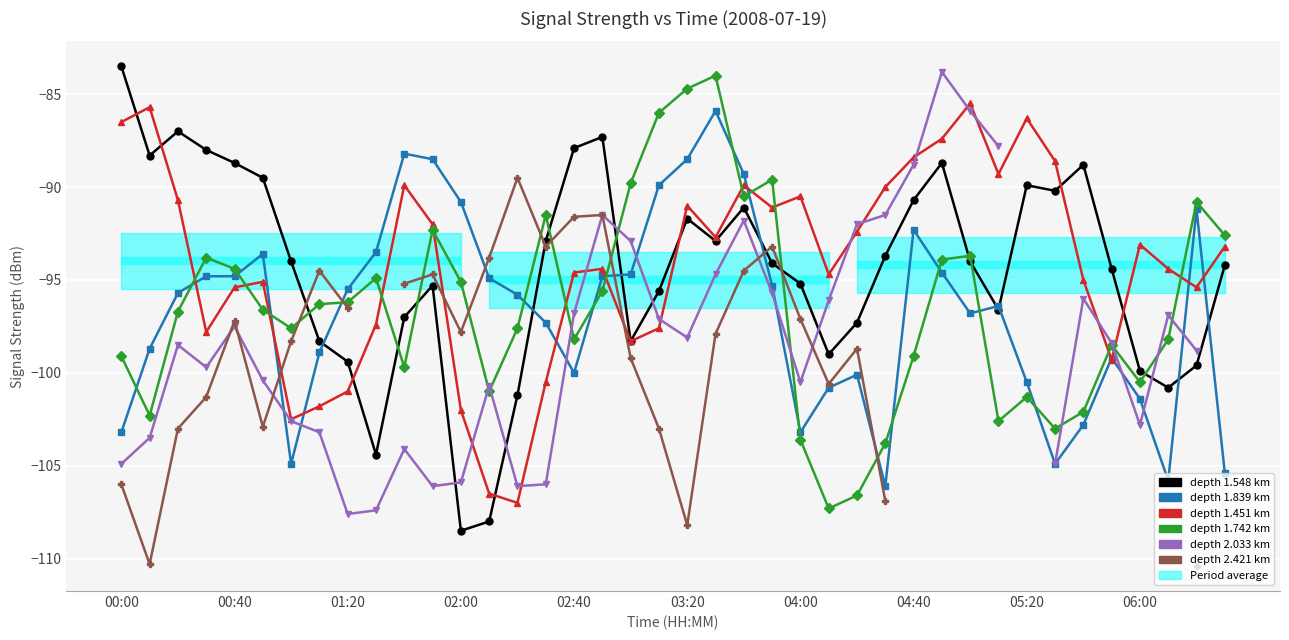

Is this an area chart (filled region under the line)?

No